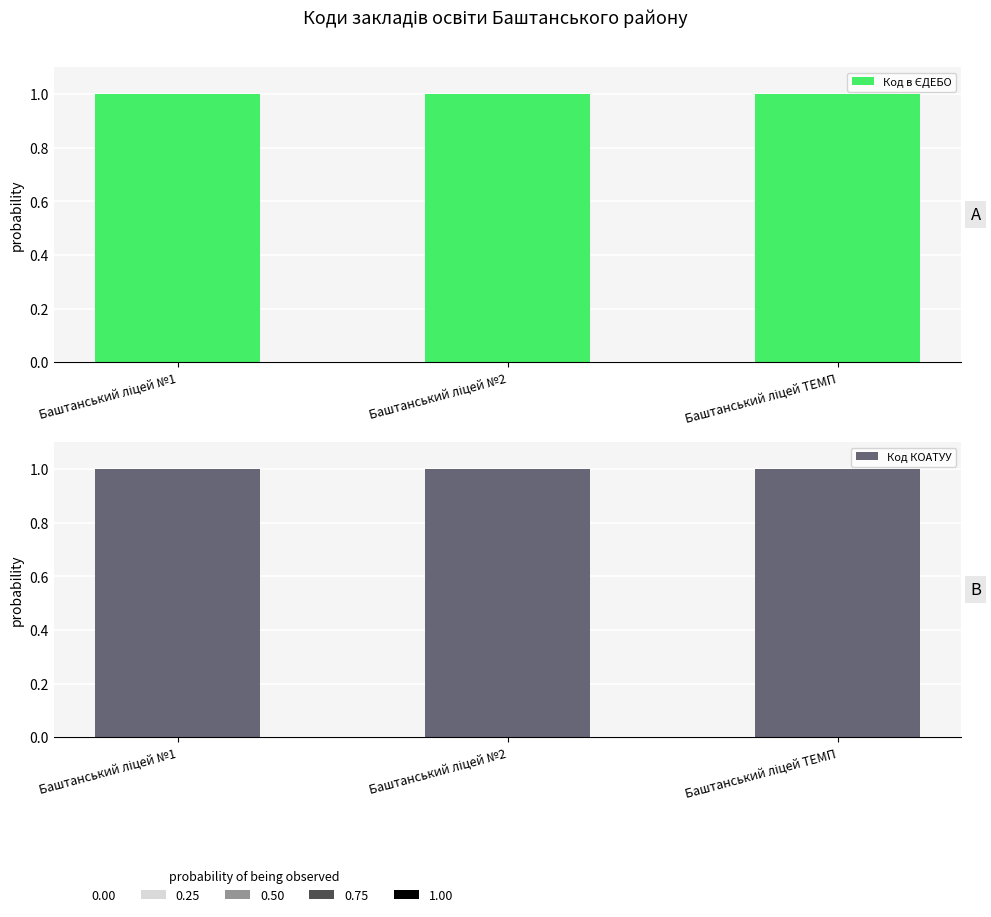

What is the greatest value displayed?

1.0